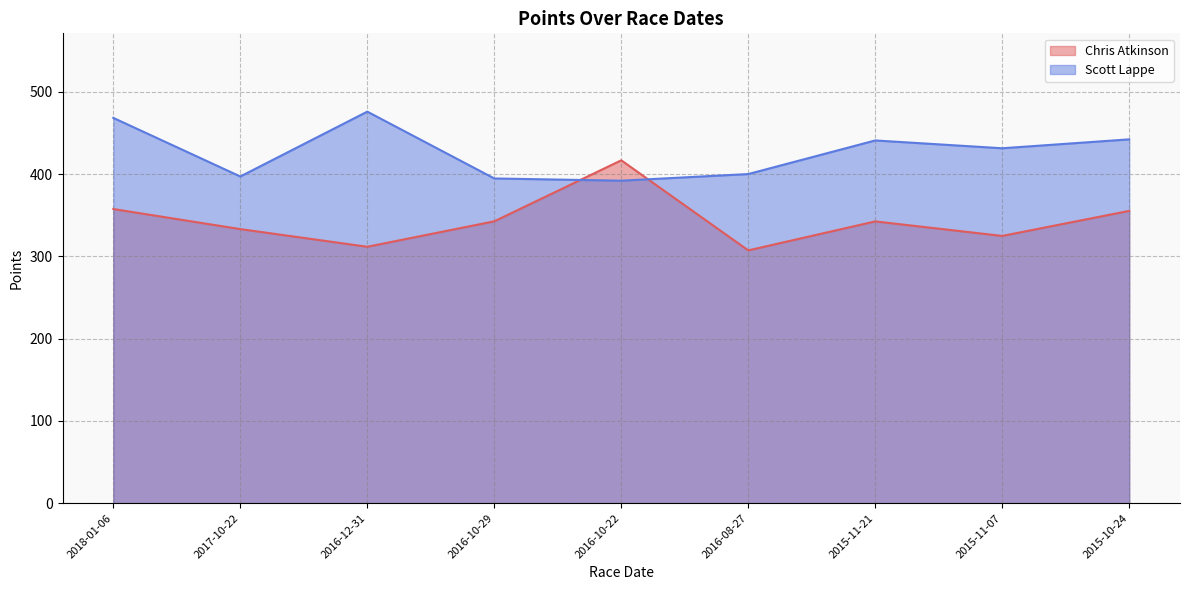

Which series has the largest total across all categories?

Scott Lappe